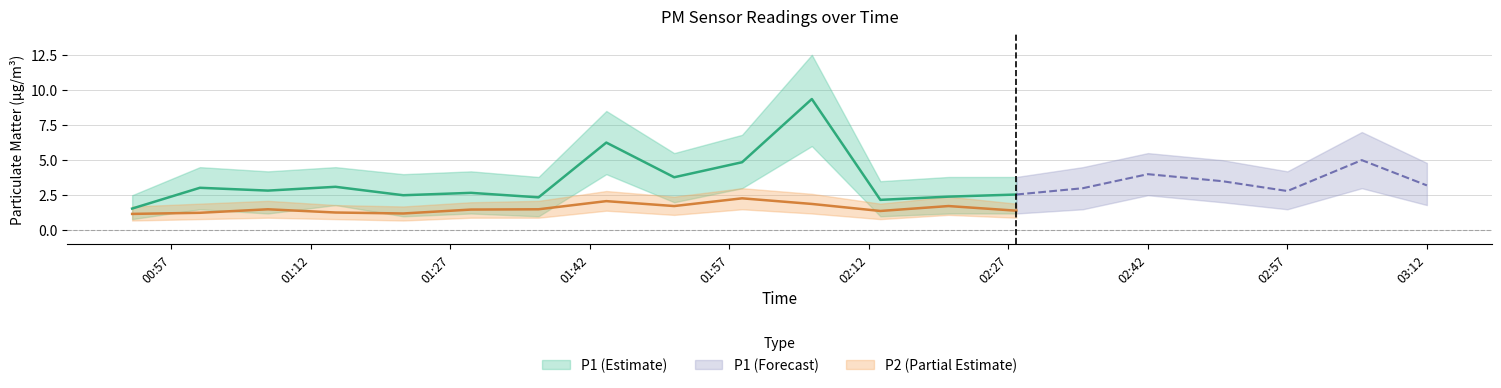

True or false: P2 and P1 cross at least once.

False